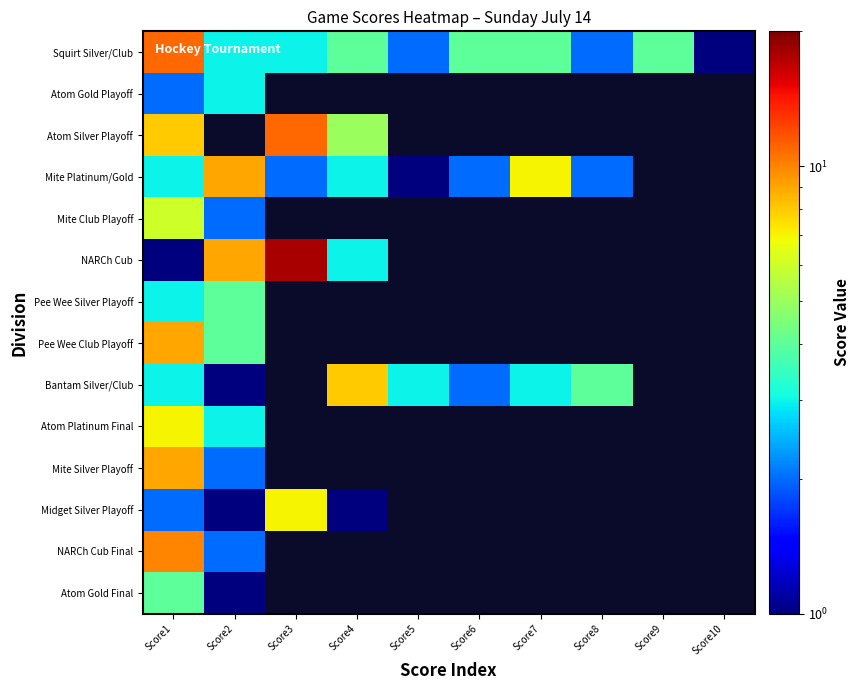

How many distinct data groups are displayed?

14